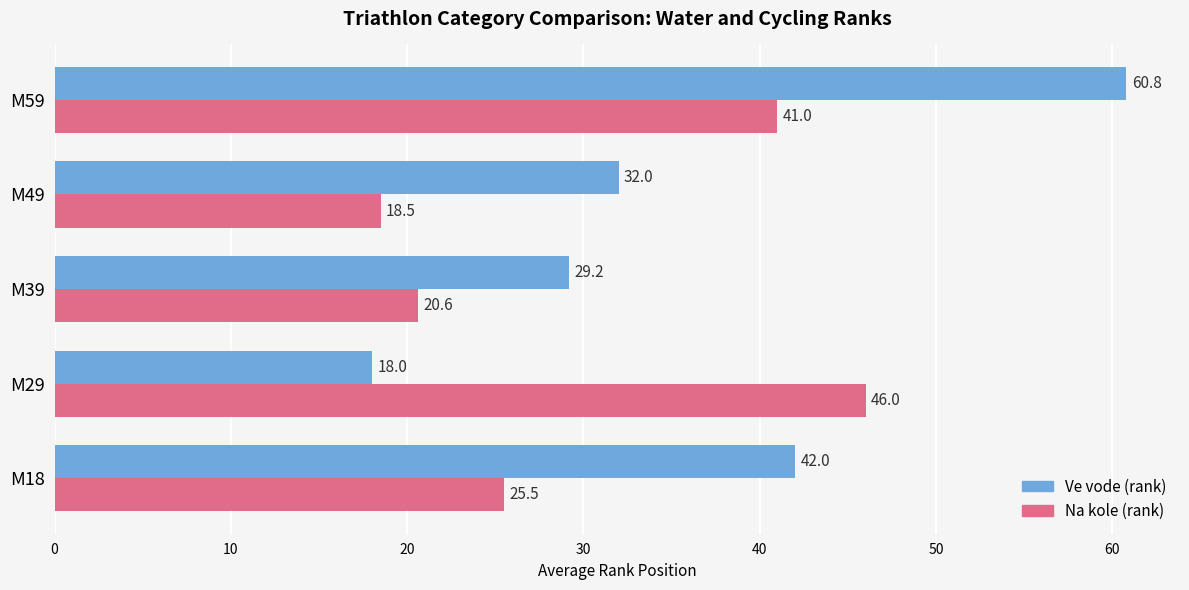

At how many categories does at least one series exceed 55?

1